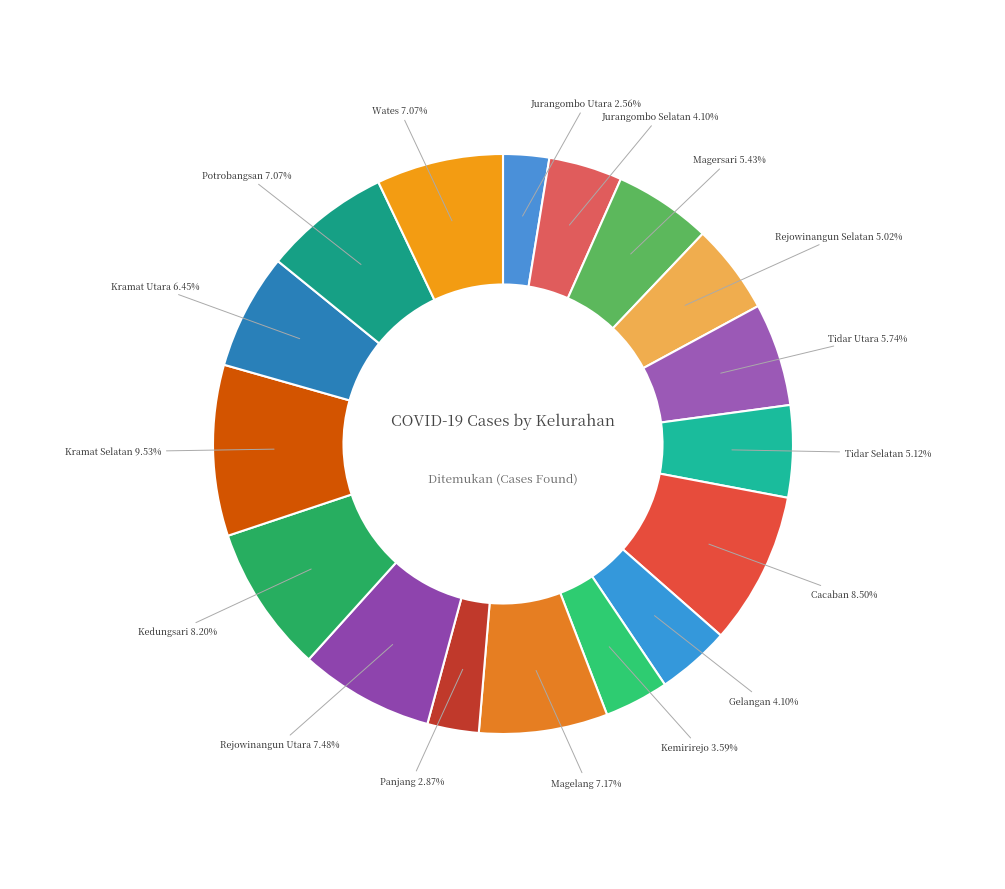

To the nearest percent, what is the difference between the largest and smallest slice percentages?

7%